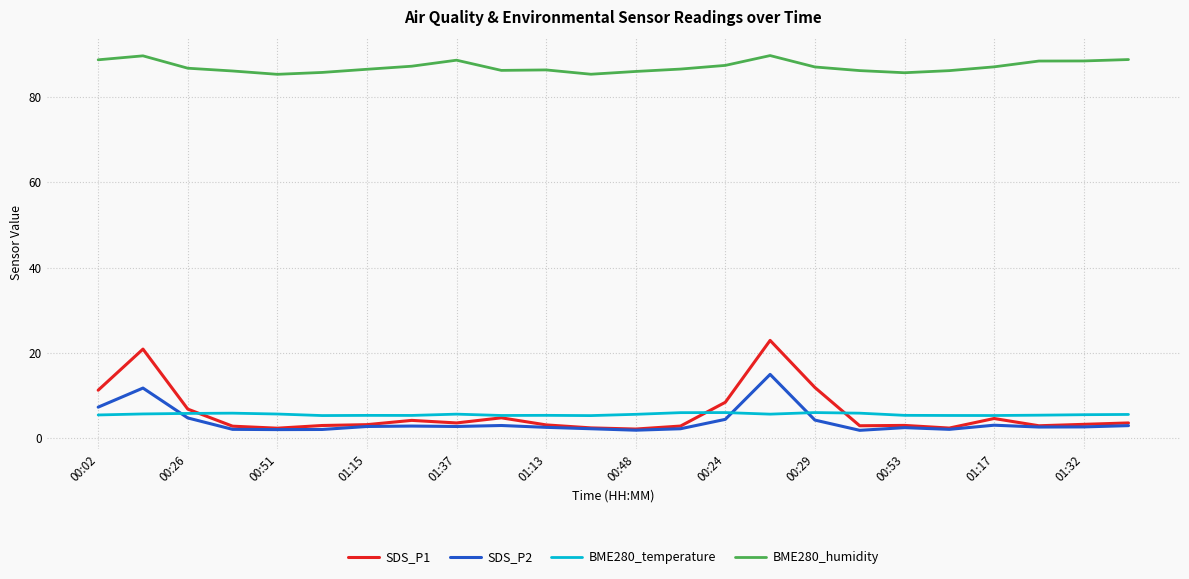

True or false: SDS_P2 and BME280_humidity intersect in this chart.

False